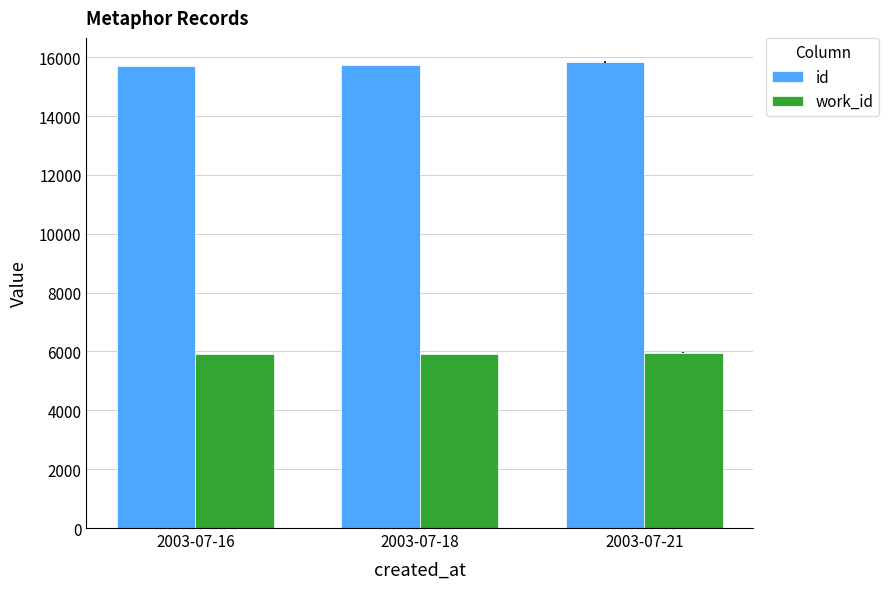

What is the spread (max minus min) of values at 2003-07-21?

9870.4